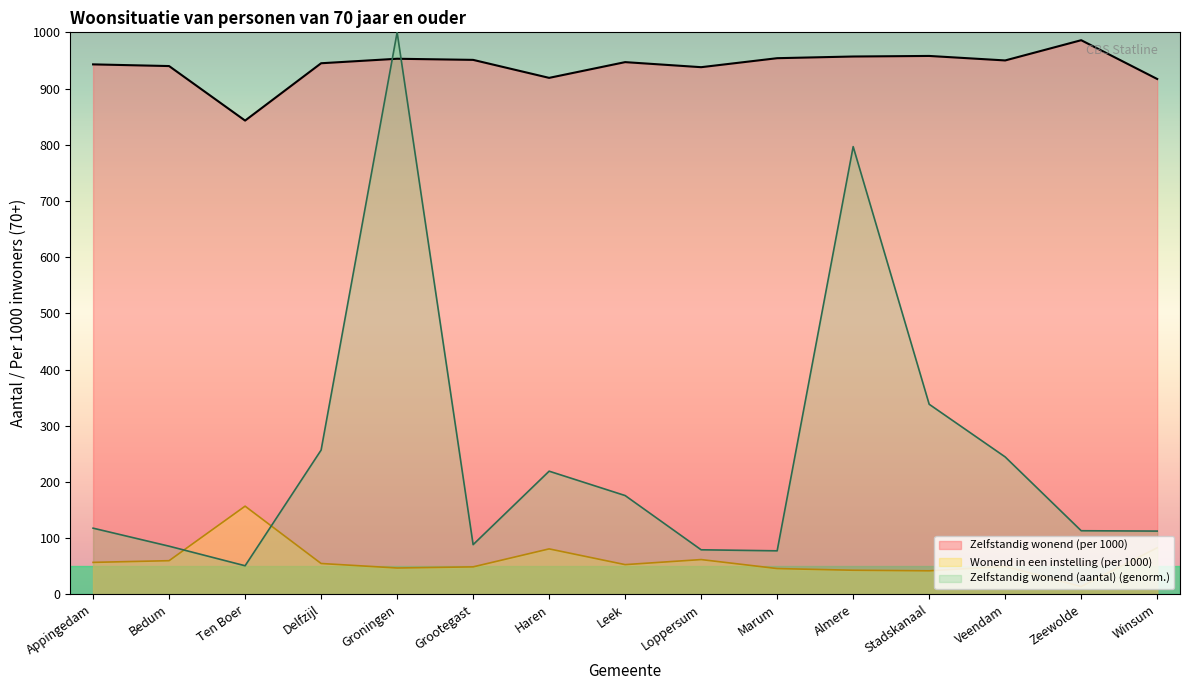

List the labels in order of Zelfstandig wonend (per 1000) value, smallest first.

Ten Boer, Winsum, Haren, Loppersum, Bedum, Appingedam, Delfzijl, Leek, Veendam, Grootegast, Groningen, Marum, Almere, Stadskanaal, Zeewolde